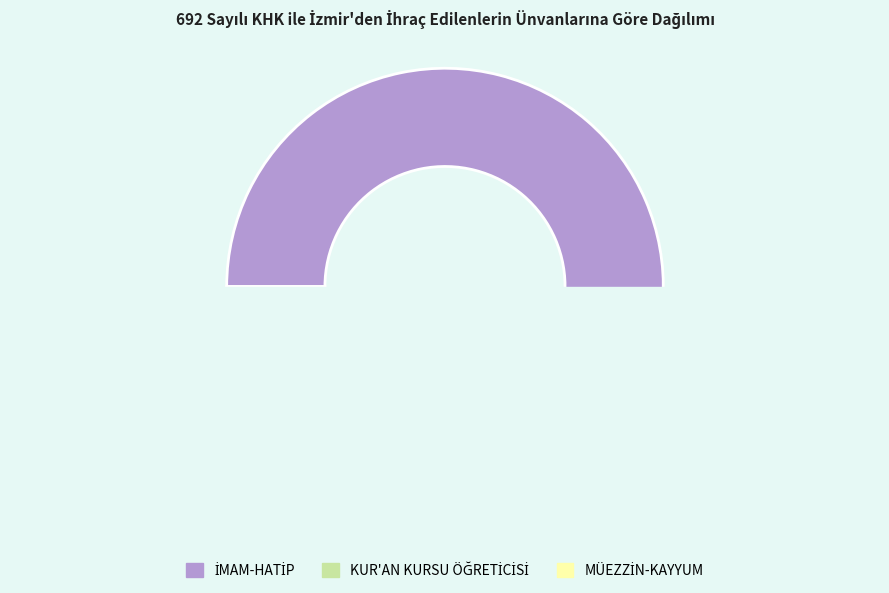

Rank the categories by value from highest to lowest.

İMAM-HATİP, KUR'AN KURSU ÖĞRETİCİSİ, MÜEZZİN-KAYYUM